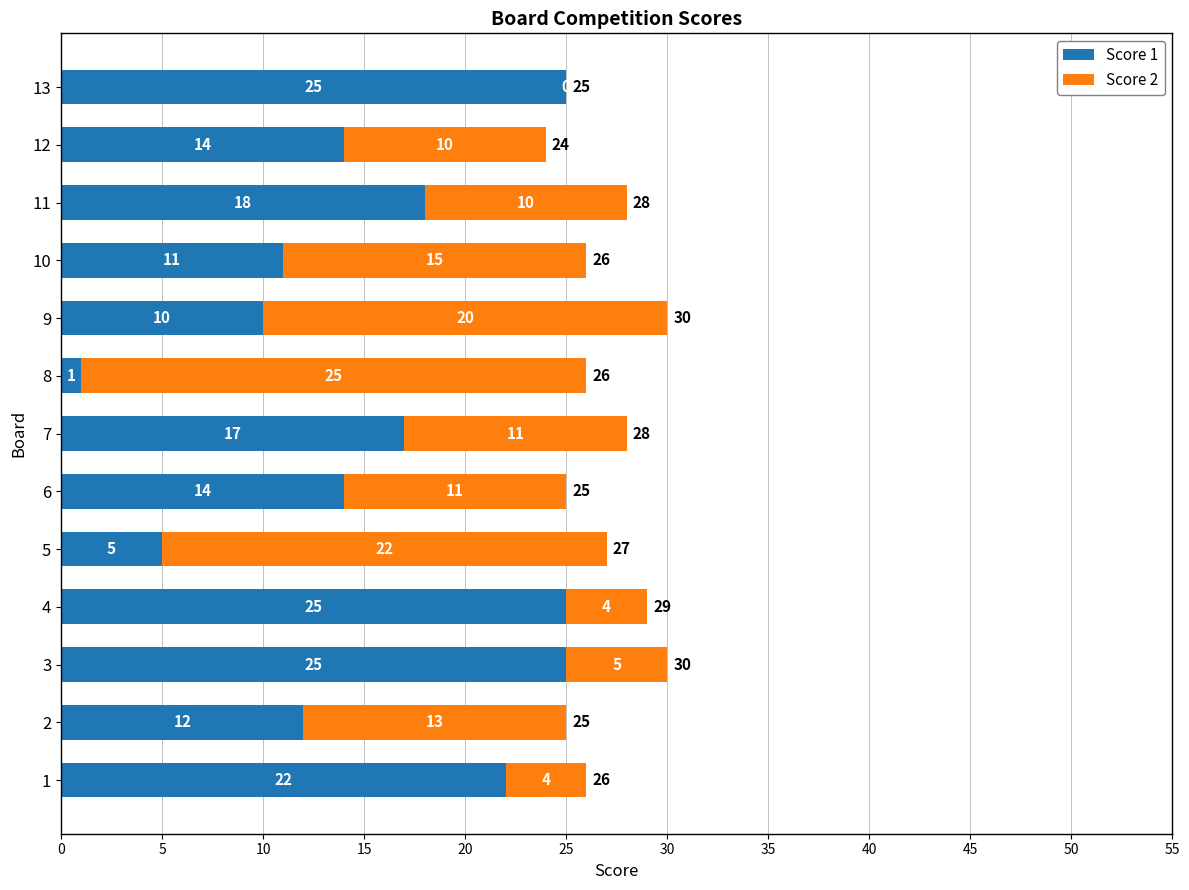

What is the total value across all series at 7?

28